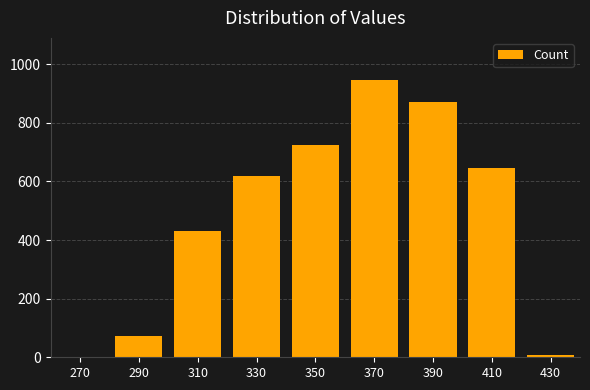

What is the sum of all values?

4320